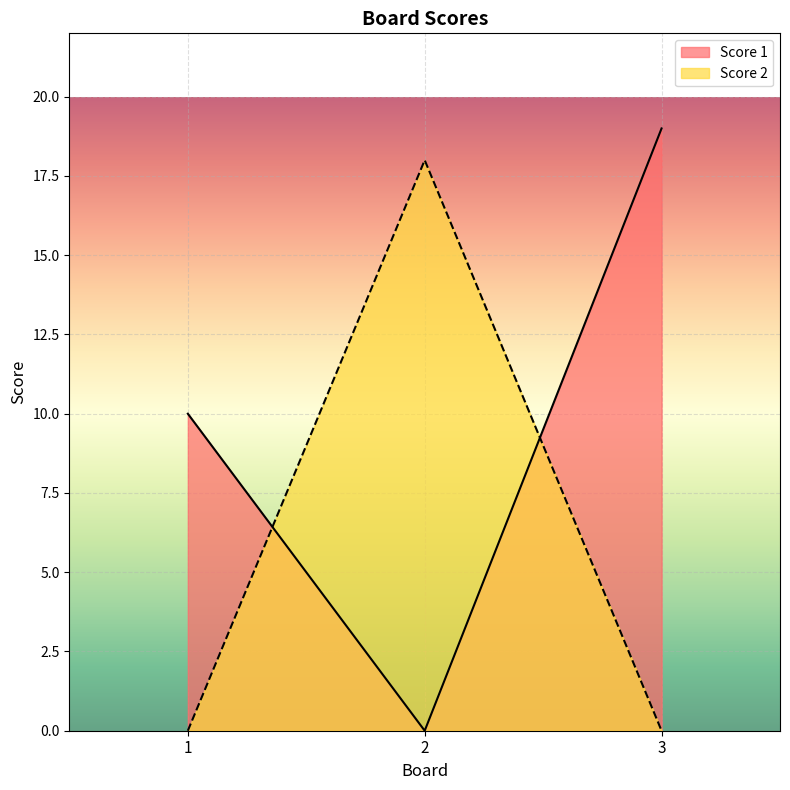

Reading left to right, extract all data points from this chart.

Score 1: 1=10	2=0	3=19
Score 2: 1=0	2=18	3=0